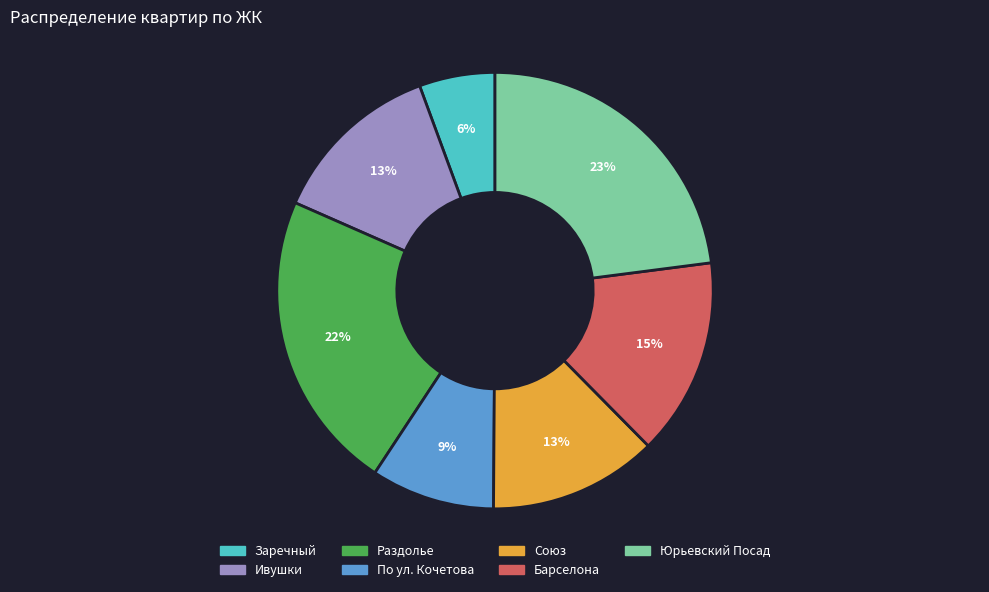

The Ивушки slice represents 13% of the pie. True or false?

True